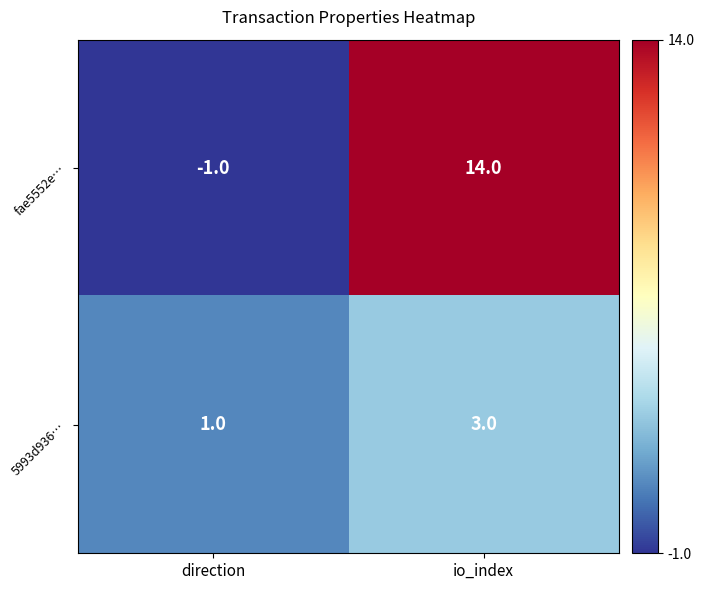

Reading left to right, transcribe all the data shown in this chart.

fae5552e…: direction=-1	io_index=14
5993d936…: direction=1	io_index=3